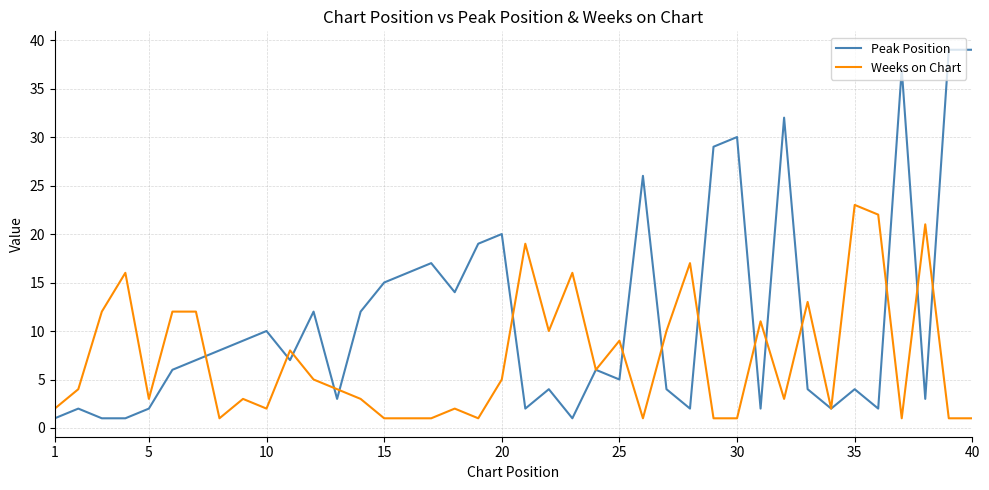

Which series has the largest total across all categories?

Peak Position